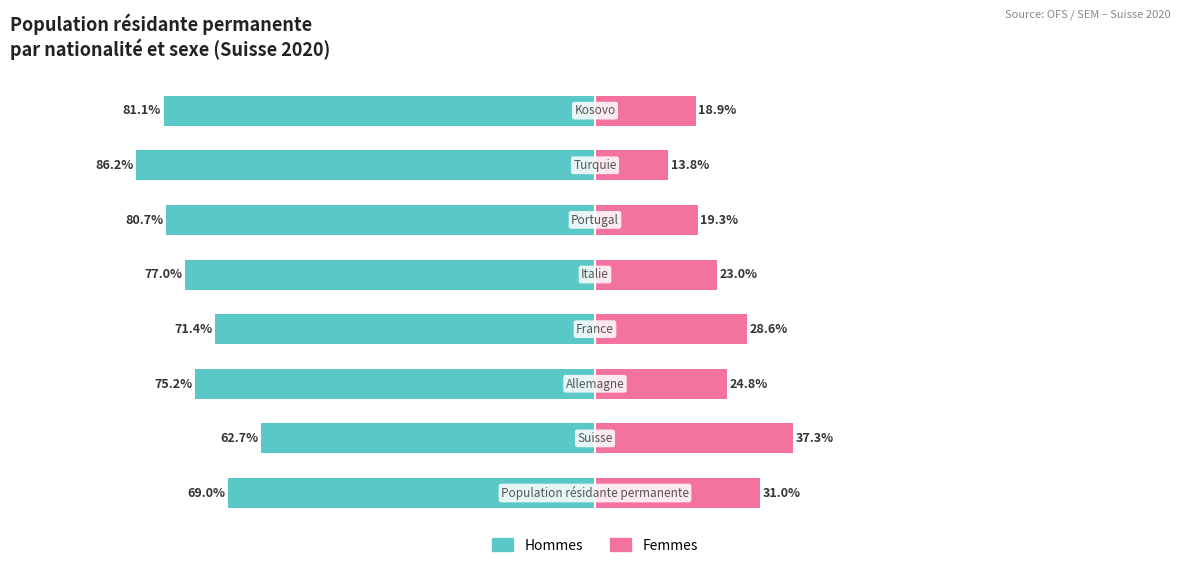

What is the smallest value displayed?

-86.2